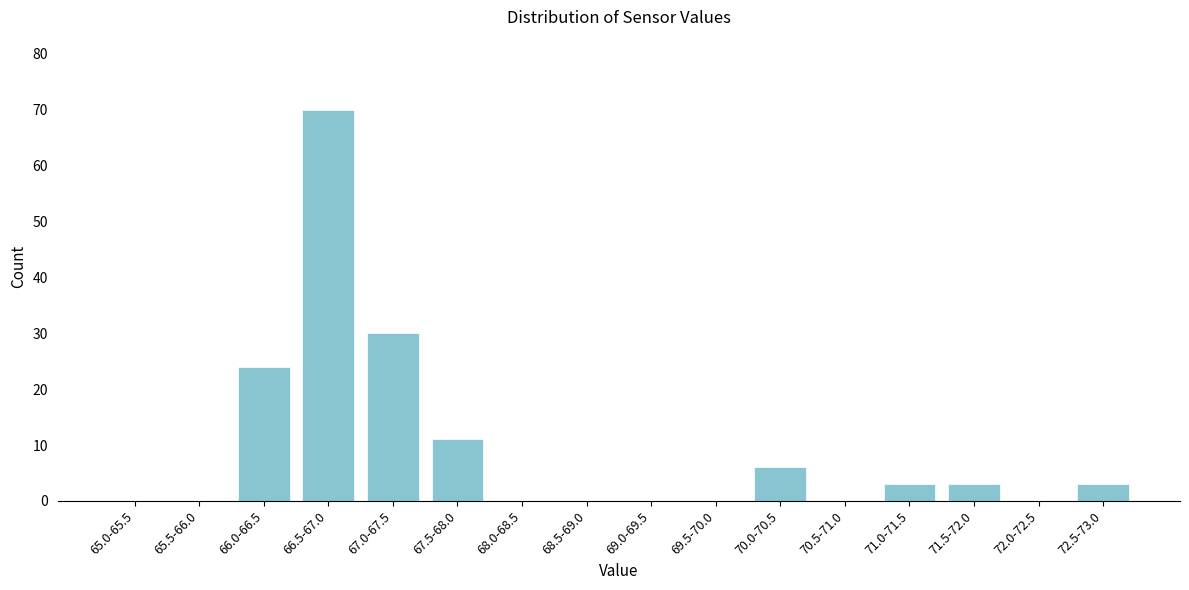

Reading left to right, what are all the values shown in this chart?

65.0-65.5=0	65.5-66.0=0	66.0-66.5=24	66.5-67.0=70	67.0-67.5=30	67.5-68.0=11	68.0-68.5=0	68.5-69.0=0	69.0-69.5=0	69.5-70.0=0	70.0-70.5=6	70.5-71.0=0	71.0-71.5=3	71.5-72.0=3	72.0-72.5=0	72.5-73.0=3